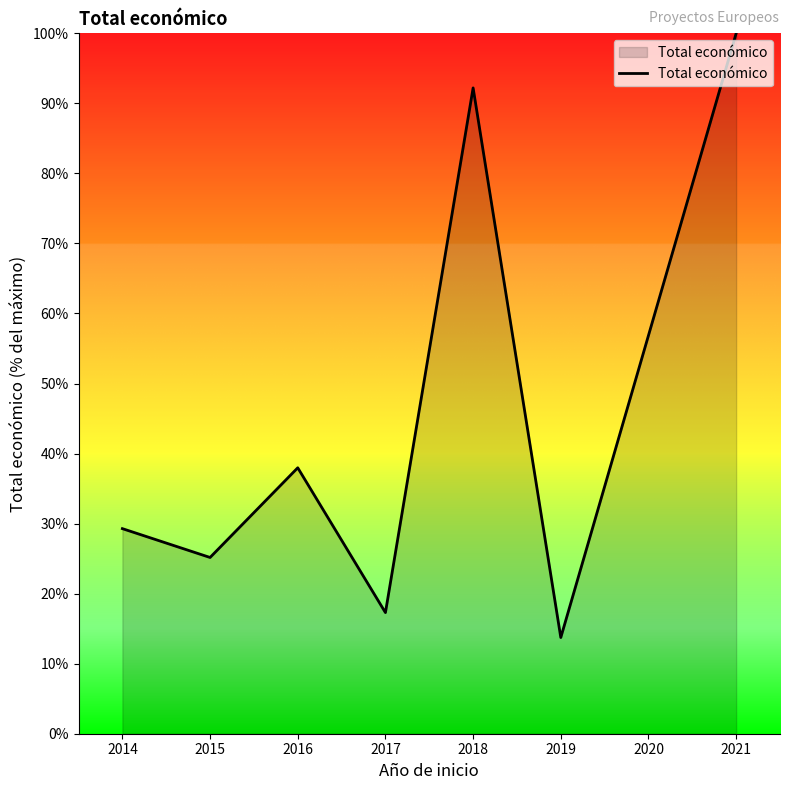

List the labels in order of value, largest first.

2021, 2018, 2016, 2014, 2015, 2017, 2019